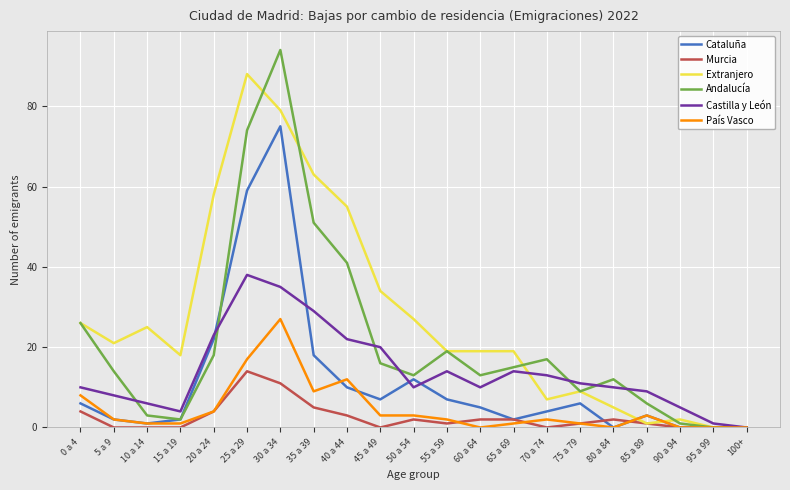

The value of Murcia at 50 a 54 is 2. True or false?

True